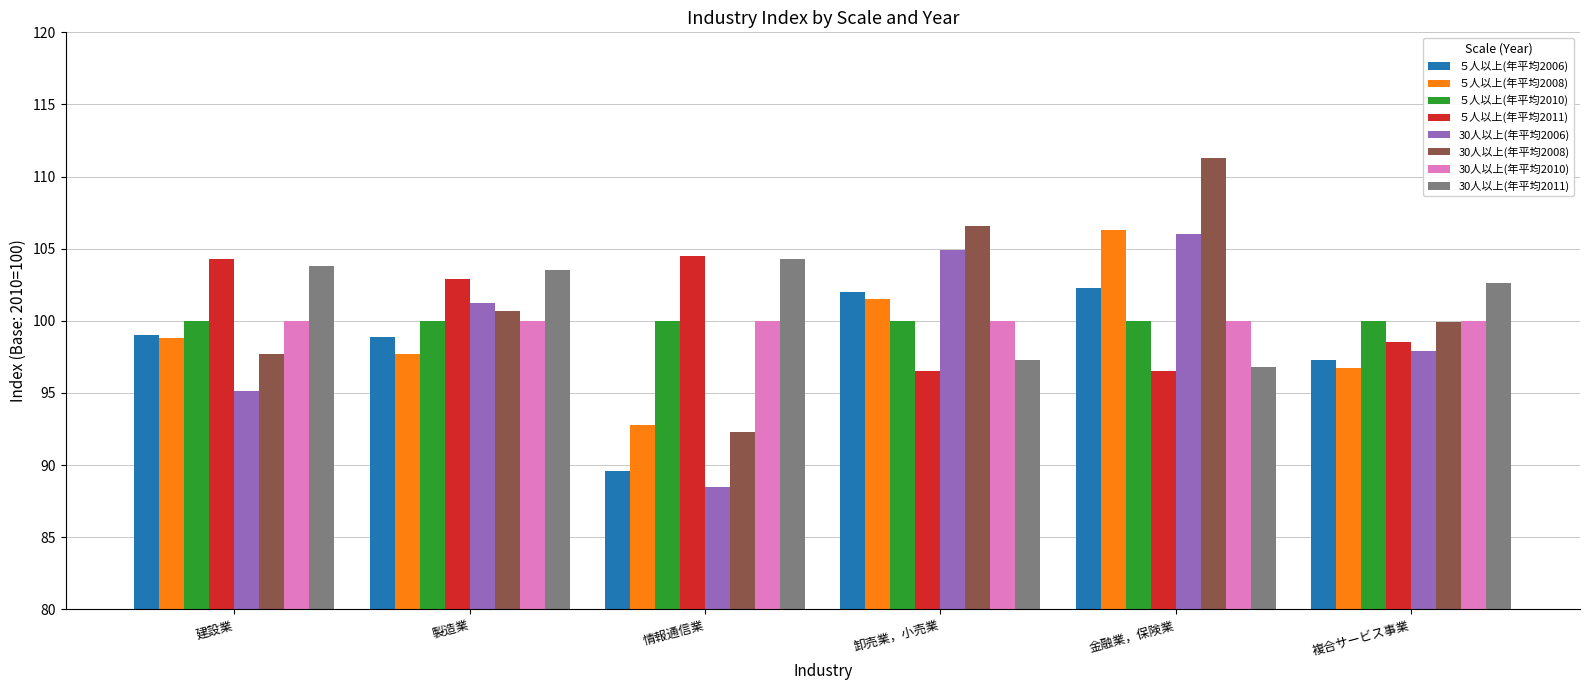

Is the value of ５人以上(年平均2006) at 卸売業，小売業 greater than the value of 30人以上(年平均2006) at 情報通信業?

Yes